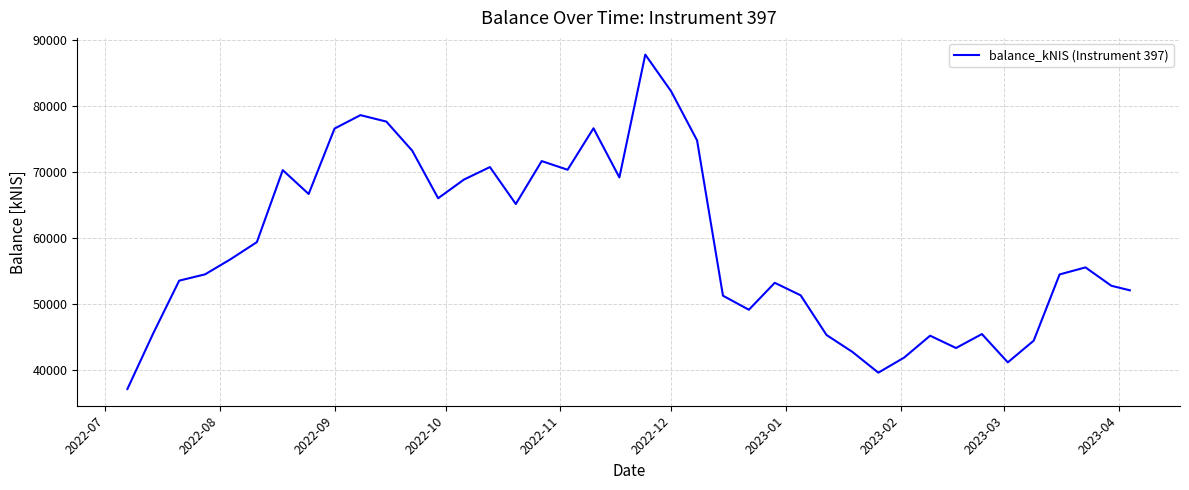

What is the difference between the maximum and second lowest values?

48160.4